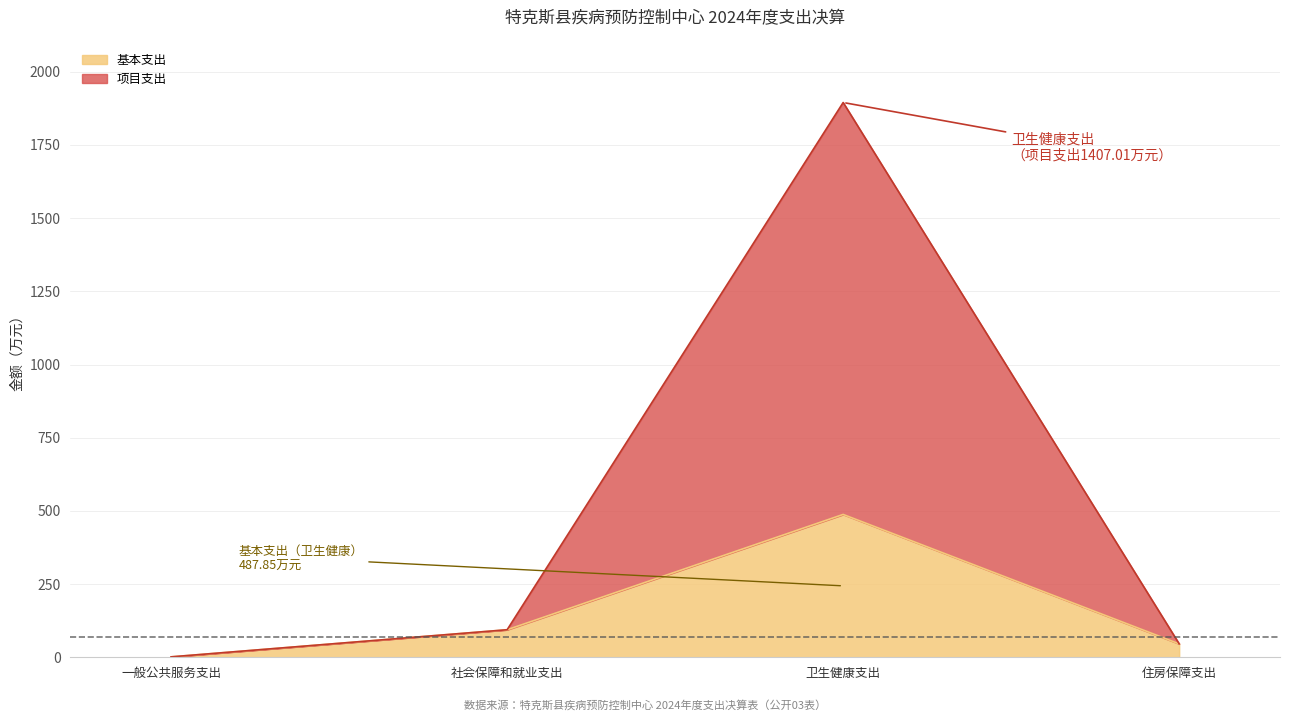

The value of 基本支出 at 卫生健康支出 is 749.2. True or false?

False